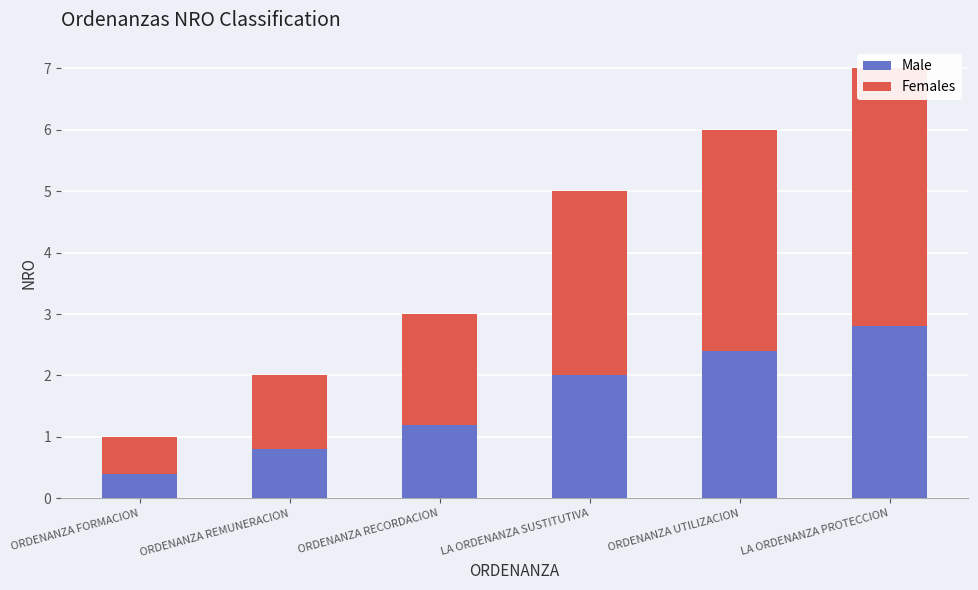

Which category has the highest value across all series?

LA ORDENANZA PROTECCION